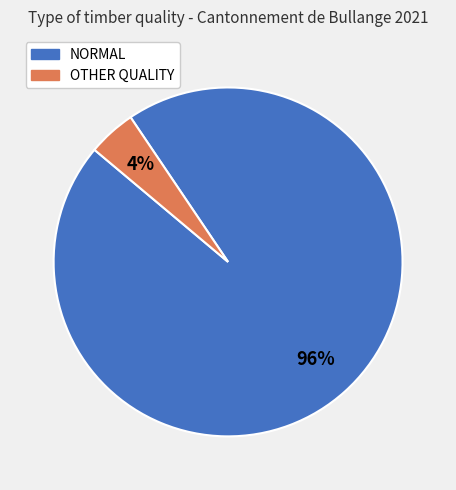

How many slices are in this pie chart?

2